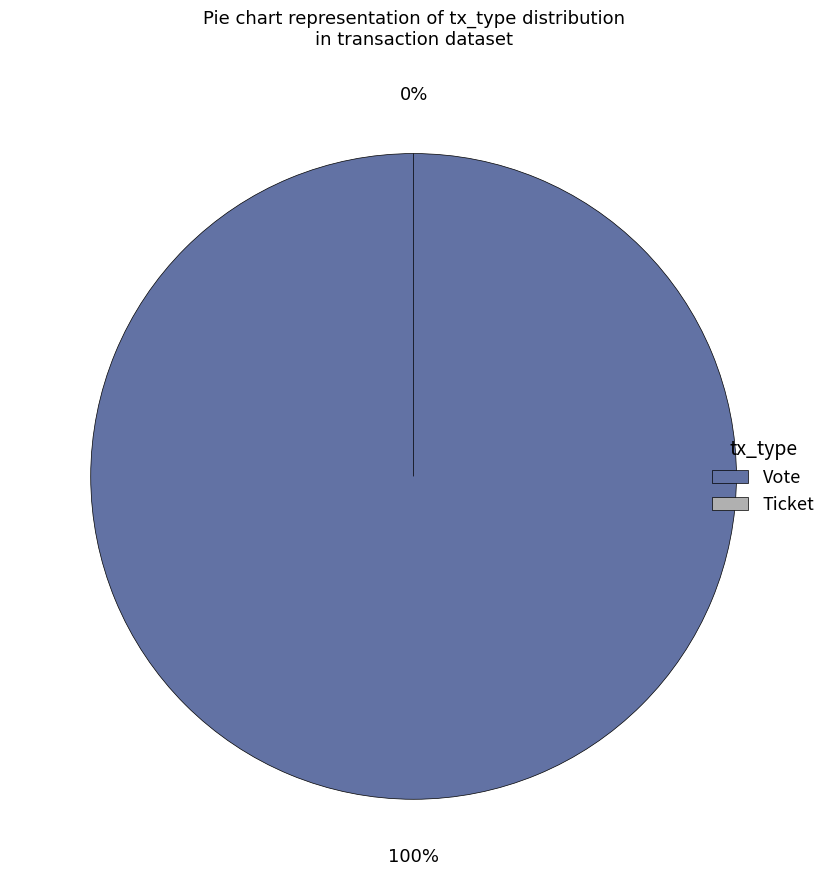

Rank the categories by value from lowest to highest.

Ticket, Vote